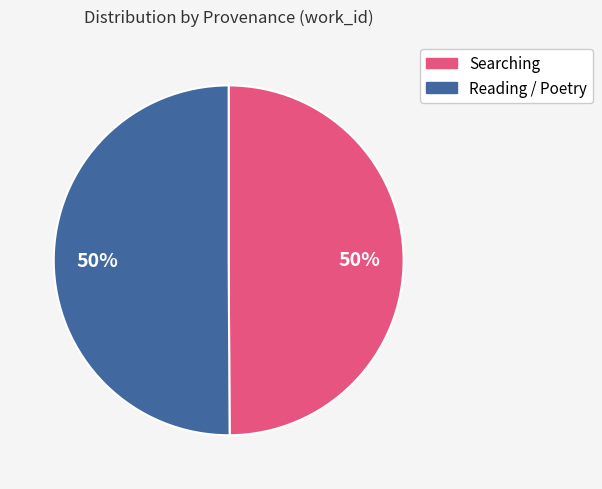

To the nearest percent, what is the average slice percentage?

50%